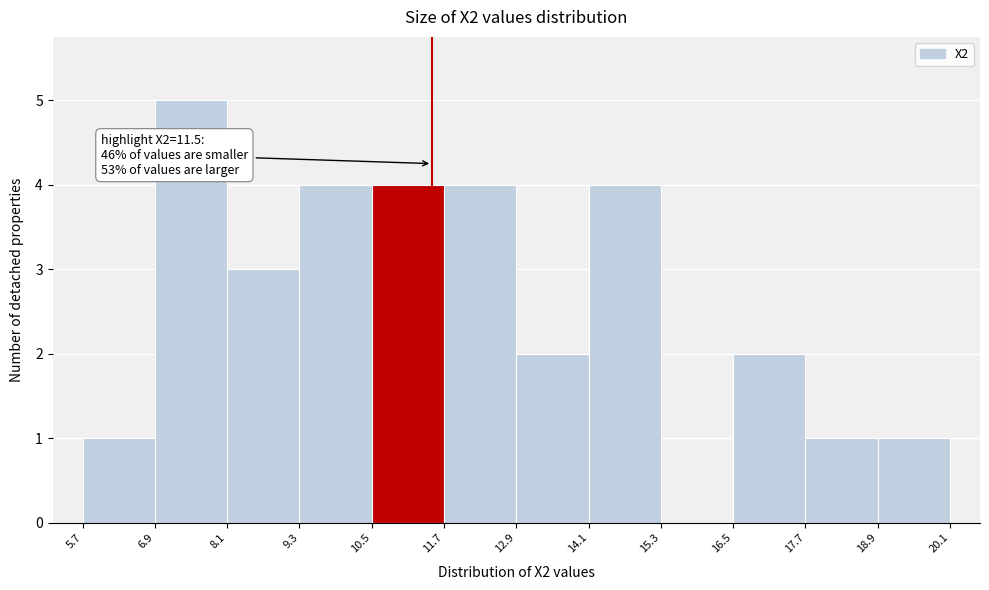

Which range on the x-axis has the tallest bar?

6.9 to 8.1